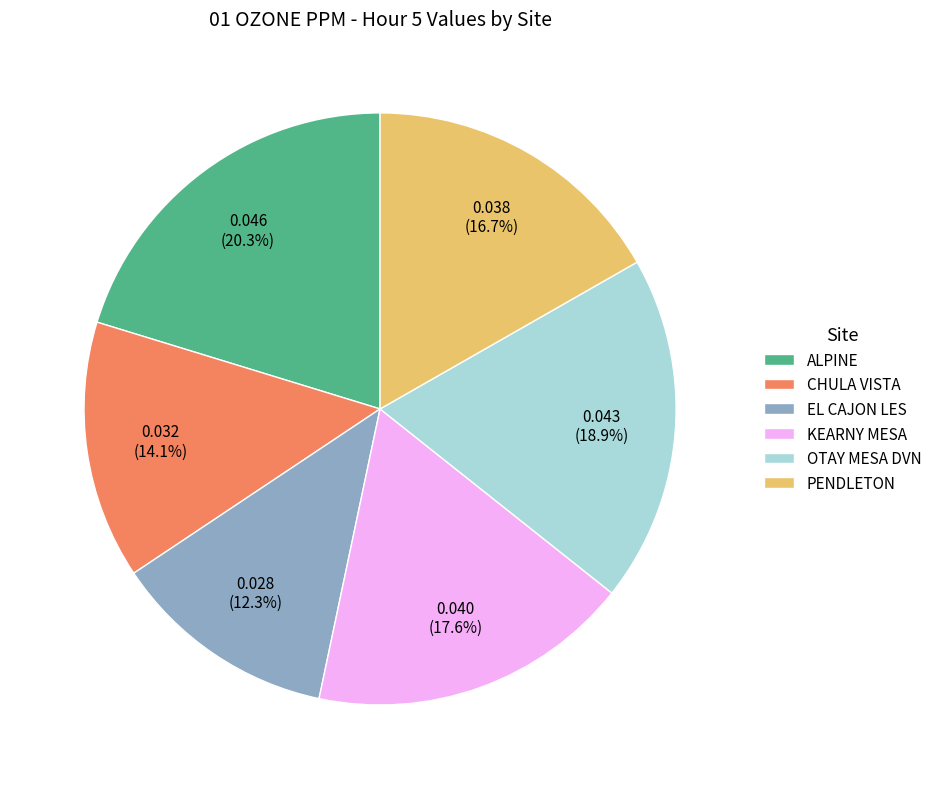

Is ALPINE the majority of the pie?

No